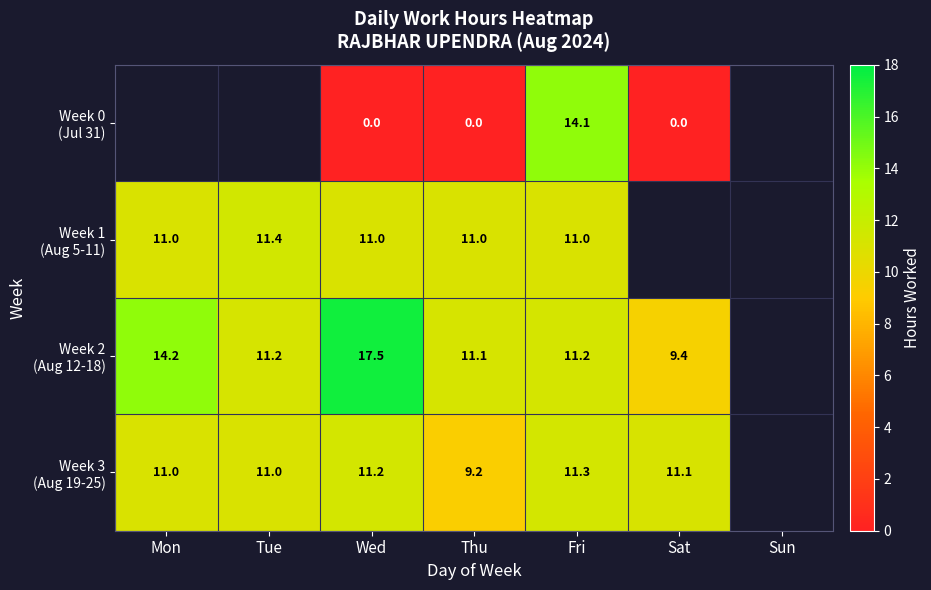

What is the total value across all series at Fri?

47.6